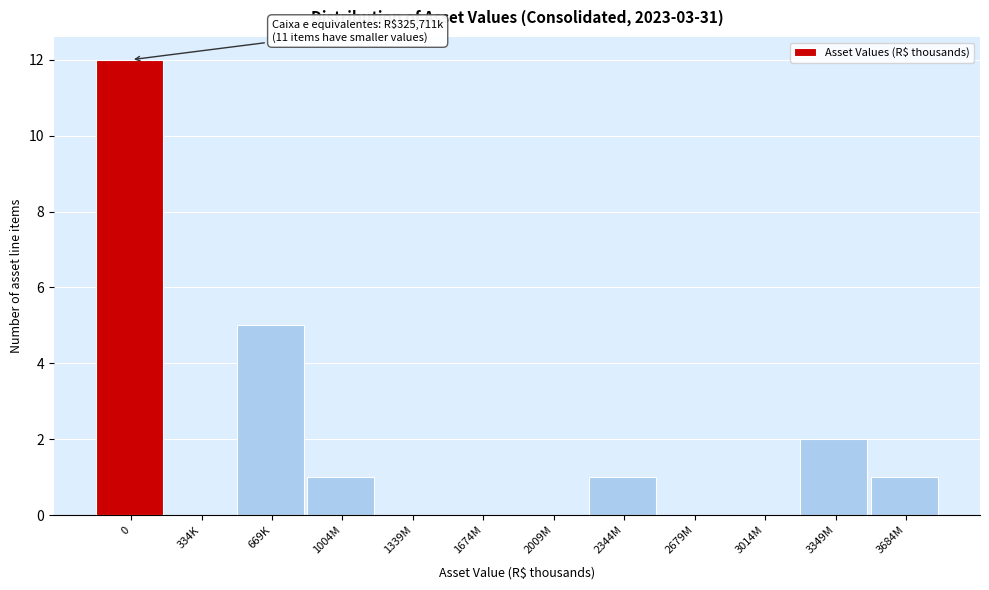

Reading right to left, extract all data points from this chart.

3684M=1	3349M=2	3014M=0	2679M=0	2344M=1	2009M=0	1674M=0	1339M=0	1004M=1	669K=5	334K=0	0=12